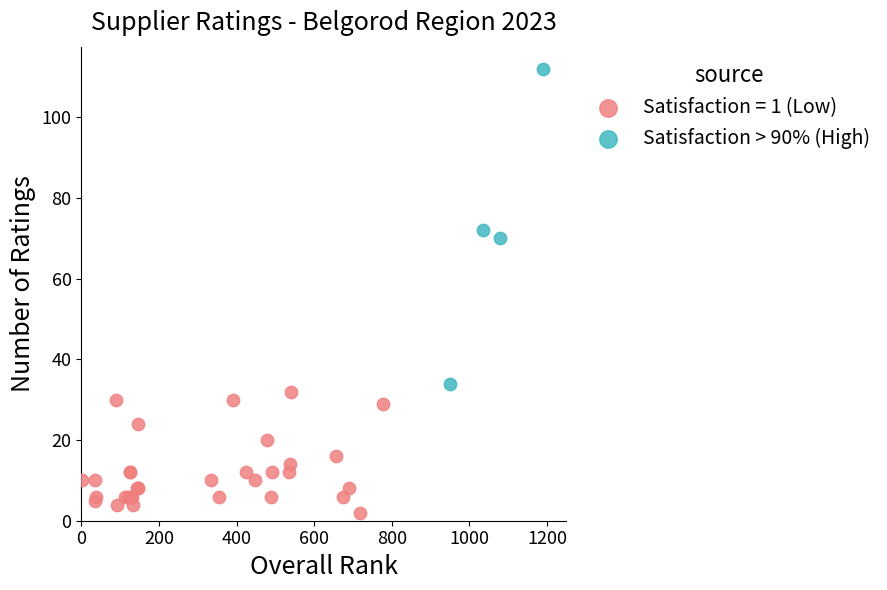

Which series has the widest spread of Y values?

Satisfaction > 90% (High)